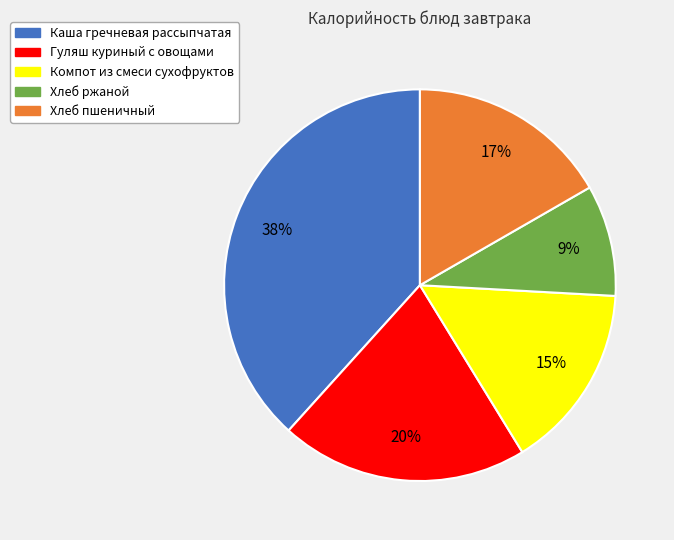

Is there a majority slice in this chart?

No